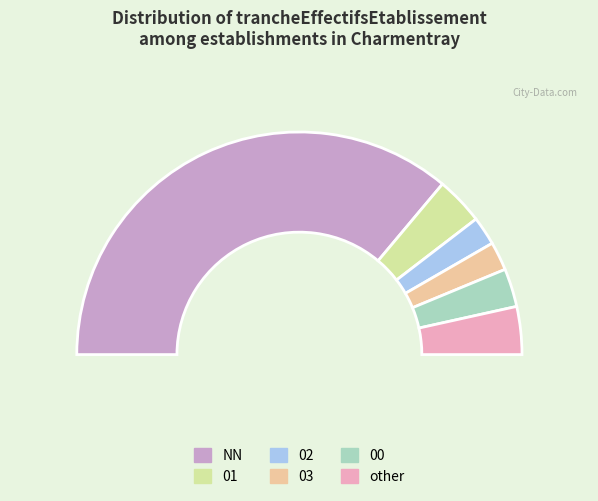

What is the change in value from NN to 01?

-47